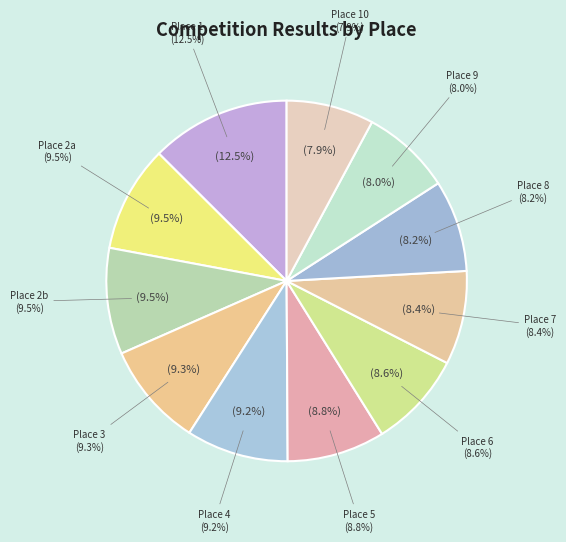

Is it true that 2 (51) is 25% of the pie?

False